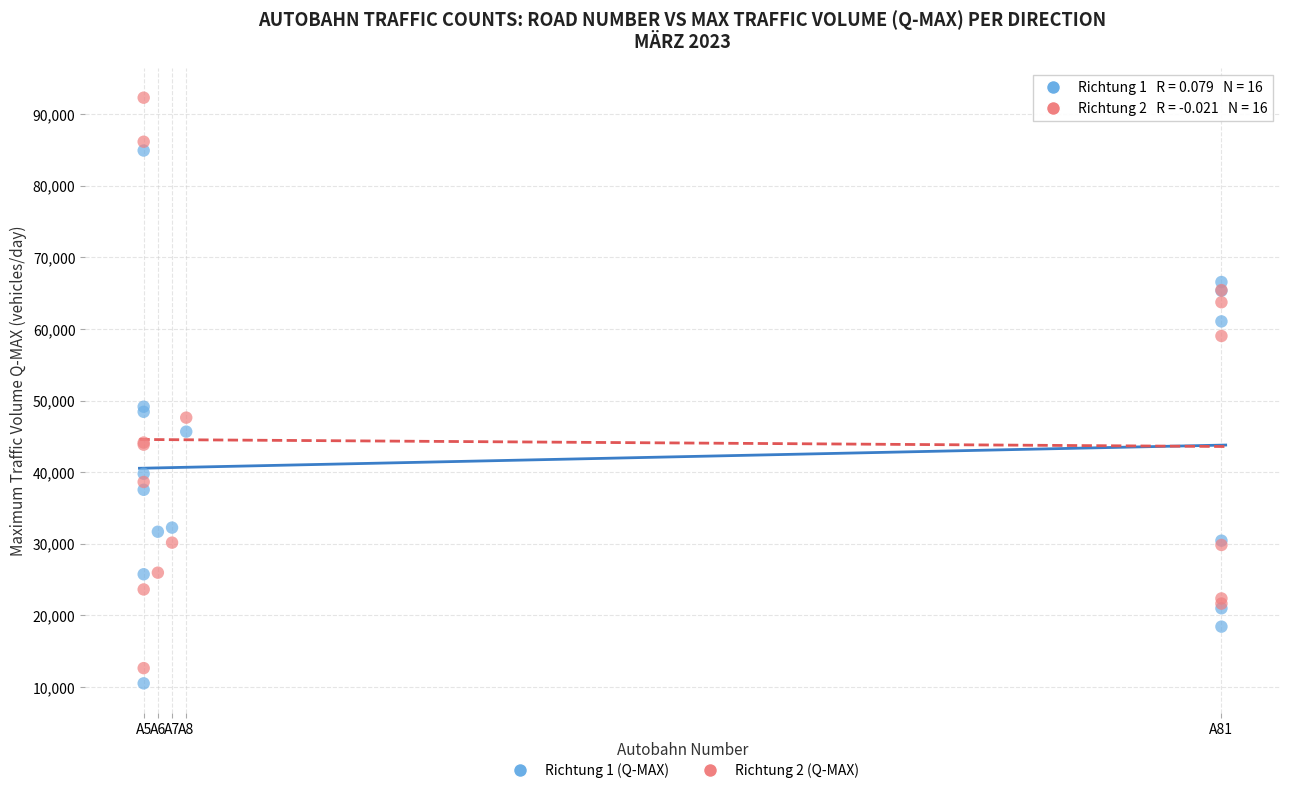

What are all the series names shown in the legend?

Richtung 1 (Q-MAX), Richtung 2 (Q-MAX)